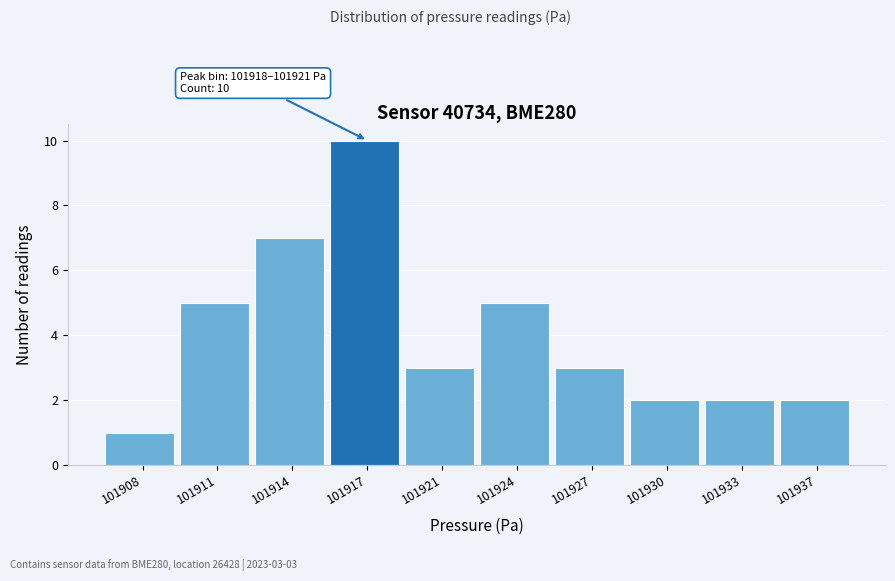

Reading left to right, list all the values displayed in this chart.

1	5	7	10	3	5	3	2	2	2